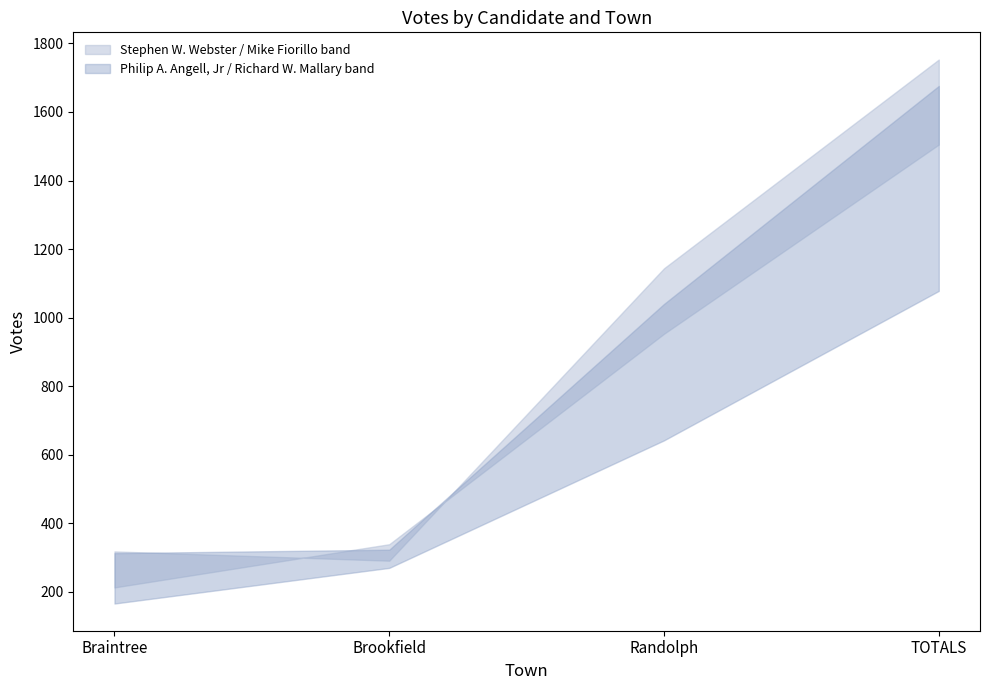

Is it true that Richard W. Mallary equals 1078 at TOTALS?

True